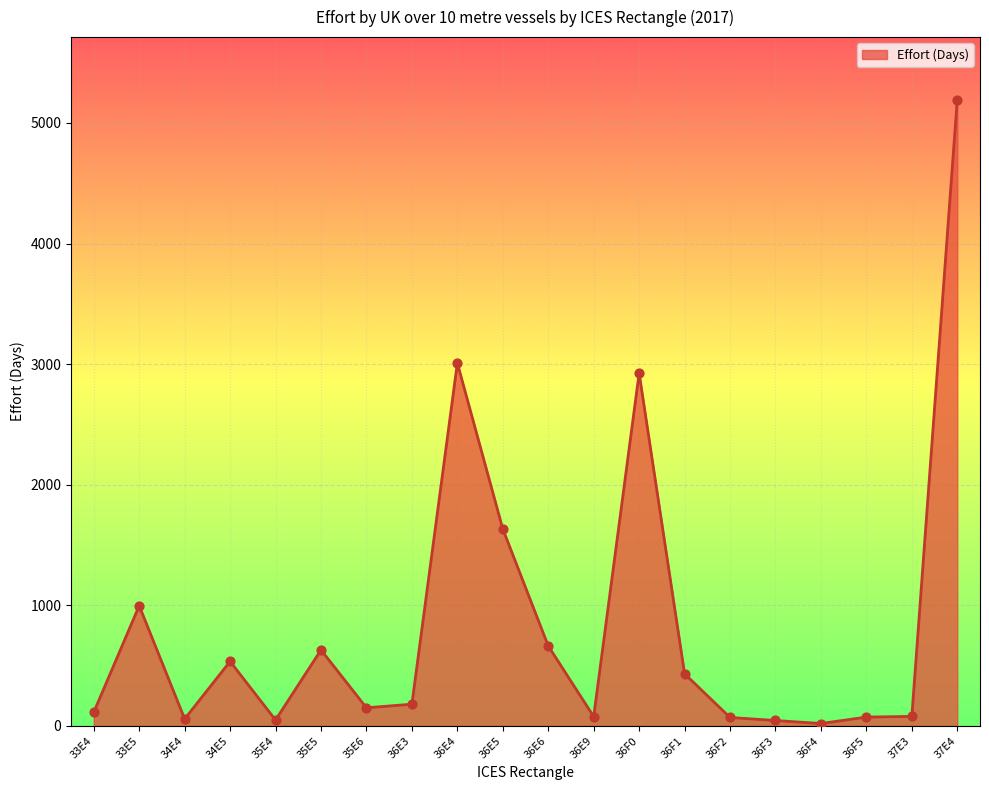

What is the ratio of the value at 36F3 to the value at 35E5?

0.1